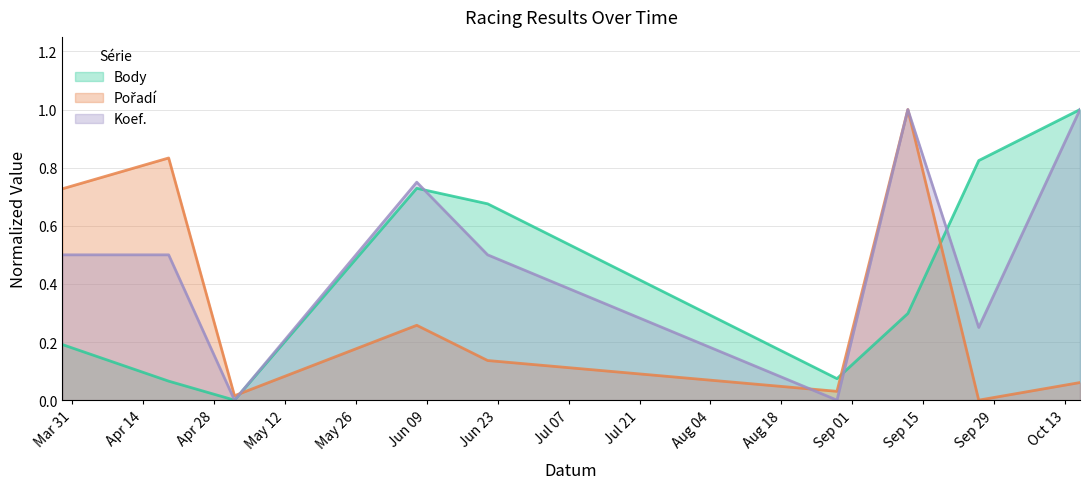

Does the chart display data point markers on the line(s)?

No